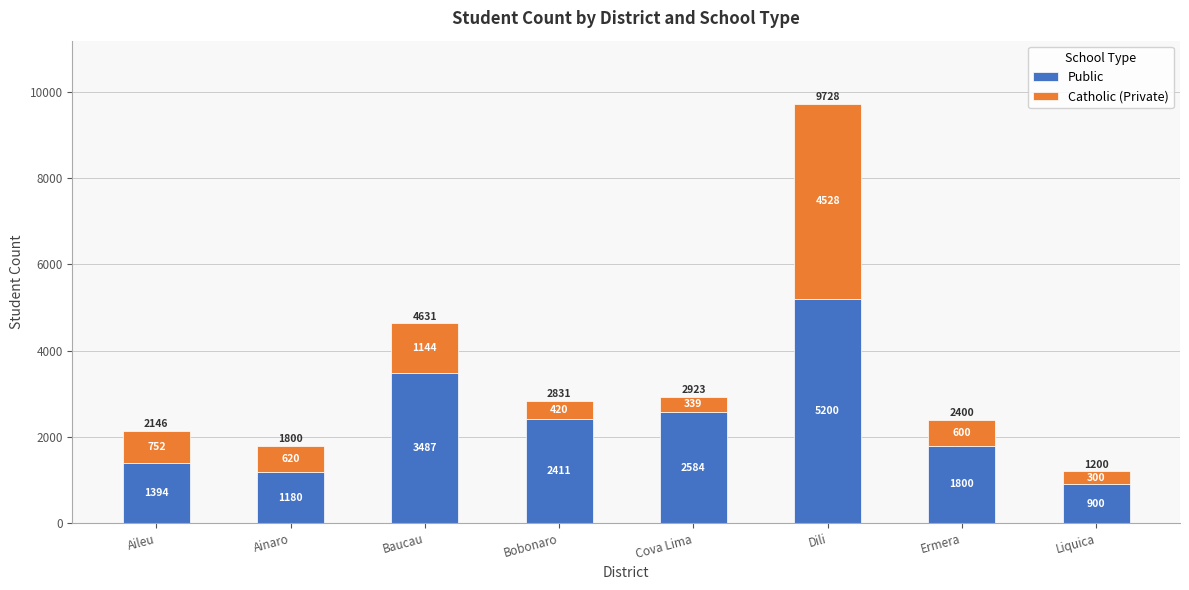

Where does the Public series first go above 2411?

Baucau